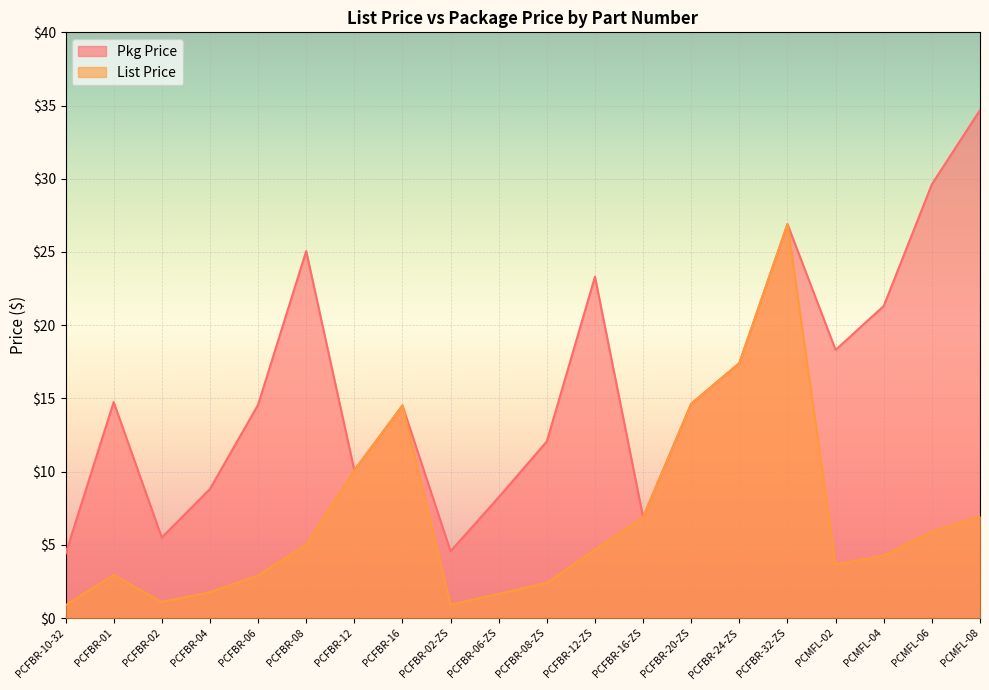

True or false: Pkg Price and List Price cross at least once.

False